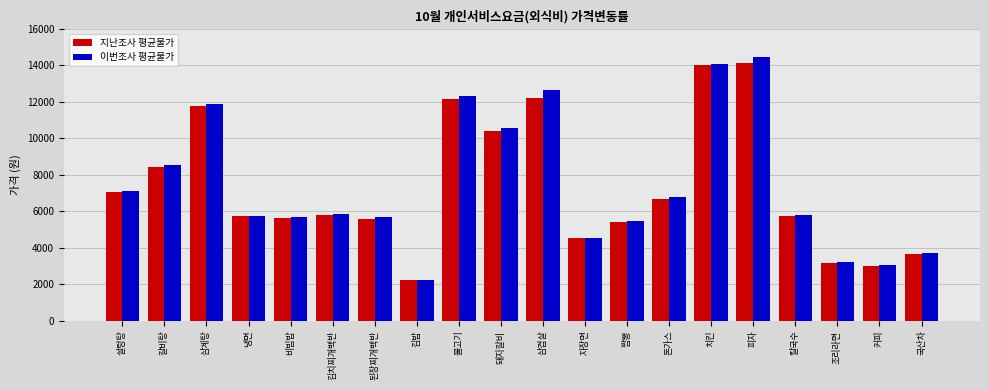

What is the maximum value for 지난조사 평균물가?

14123